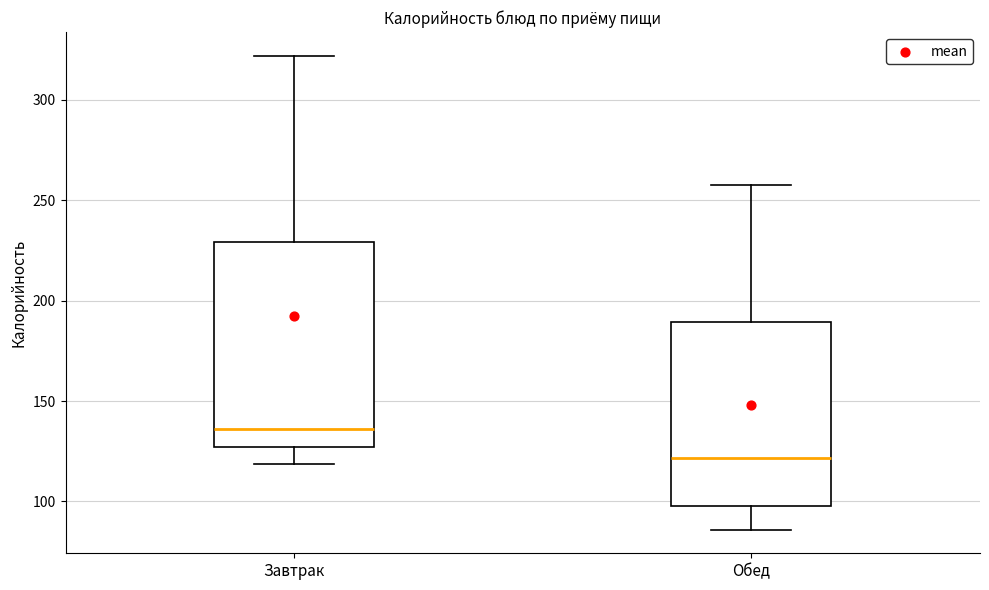

Which box is the tallest, from its lower edge to its upper edge?

Завтрак